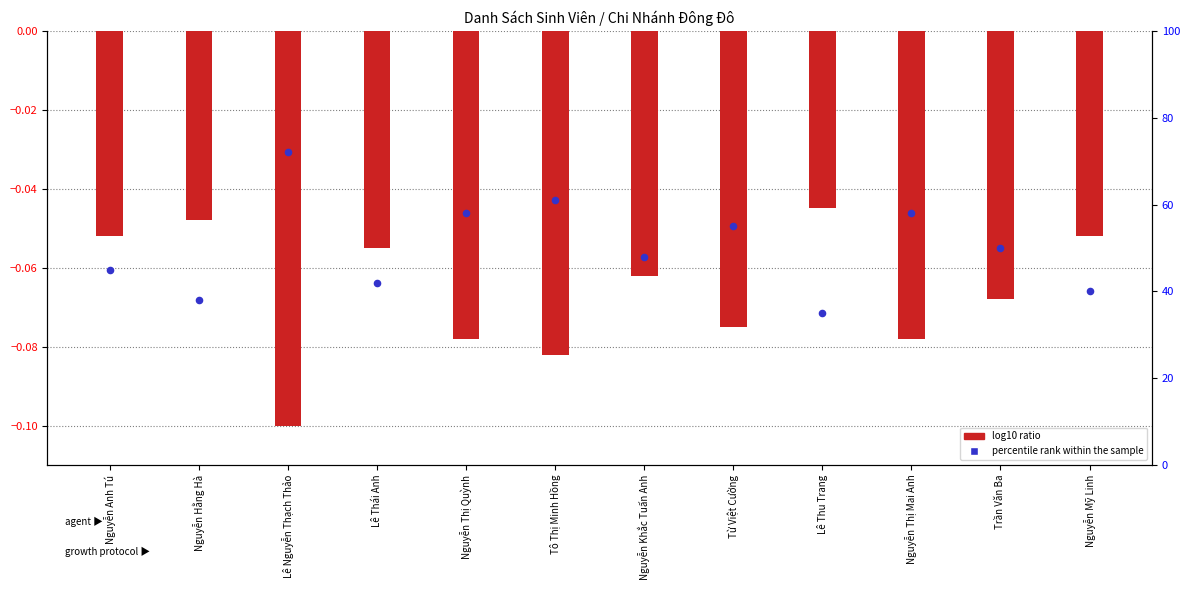

What is the change in value from Nguyễn Khắc Tuấn Anh to Nguyễn Mỹ Linh?

-8.0